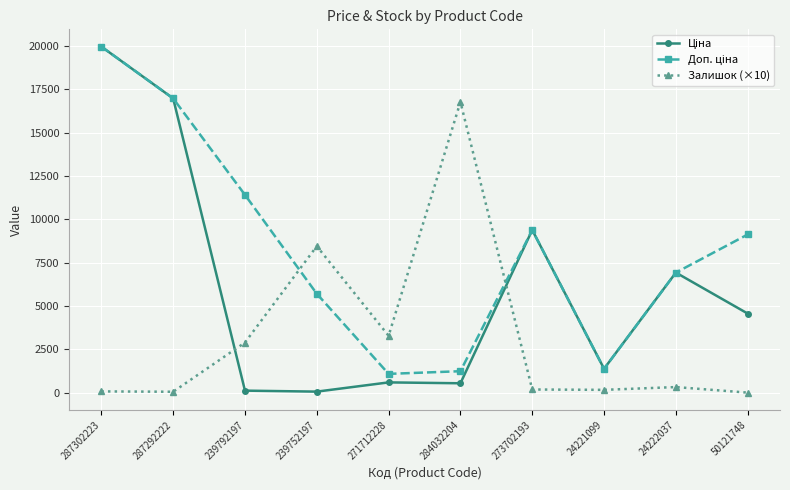

What is the maximum value for Залишок (×10)?

16770.0